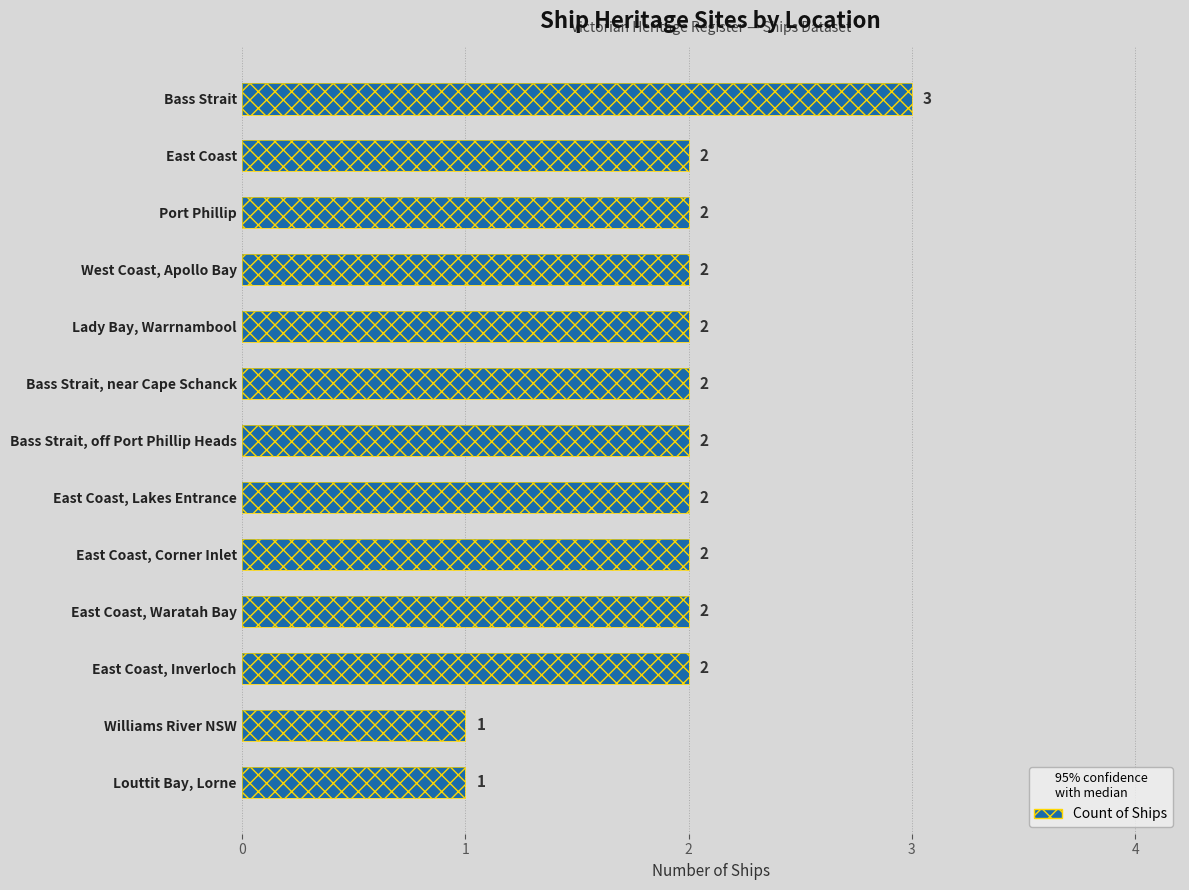

What is the average value?

2